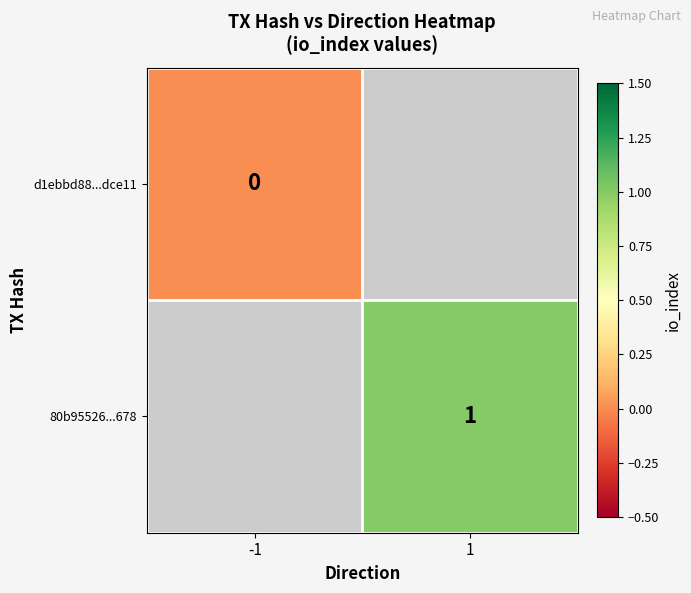

The 80b95526...678 series shows 1 at 1. True or false?

True